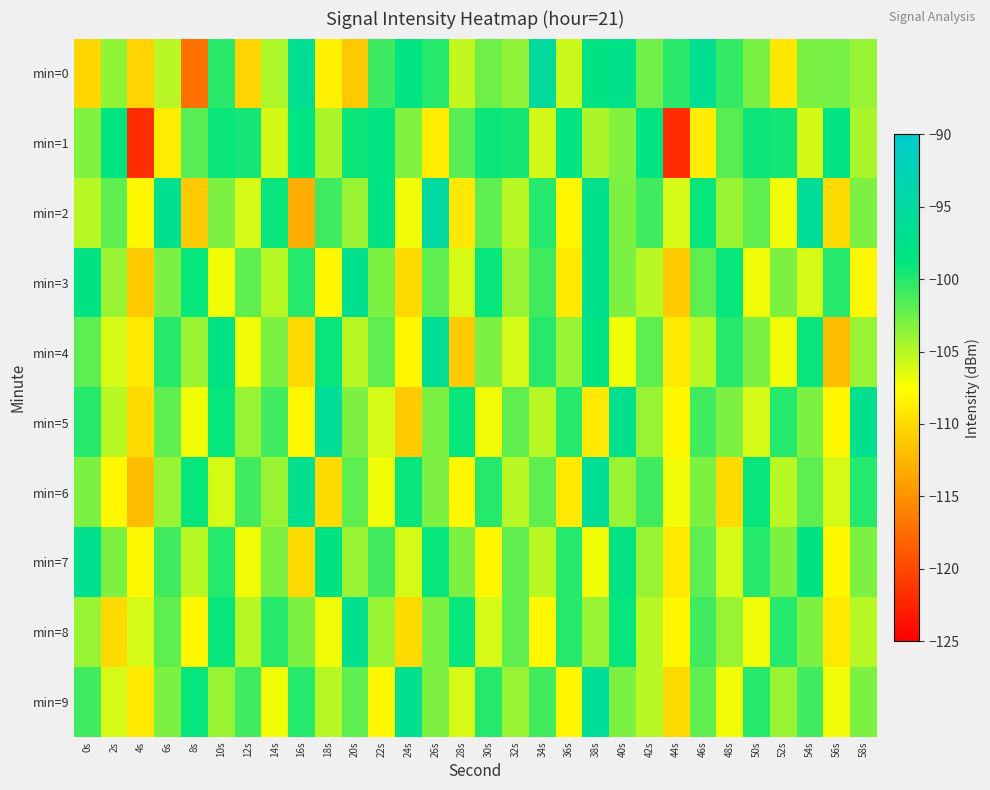

Which series has the widest spread of values?

min=1